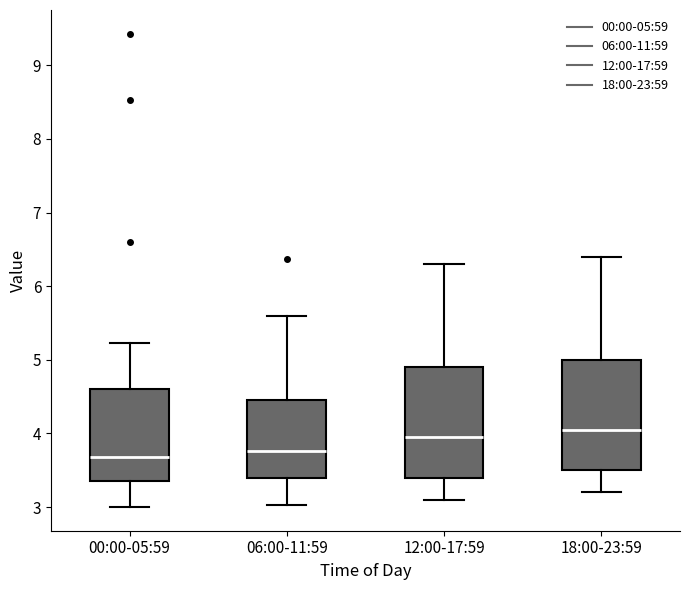

Reading left to right, read every box against the y-axis: the position of its median line, the range the box covers, and the ends of its whiskers. The values are not printed on the chart, so give them approximately, as read against the axis.

00:00-05:59: median 3.7, box 3.4 to 4.6, whiskers 3.0 to 5.2
06:00-11:59: median 3.8, box 3.4 to 4.5, whiskers 3.0 to 5.6
12:00-17:59: median 4.0, box 3.4 to 4.9, whiskers 3.1 to 6.3
18:00-23:59: median 4.1, box 3.5 to 5.0, whiskers 3.2 to 6.4